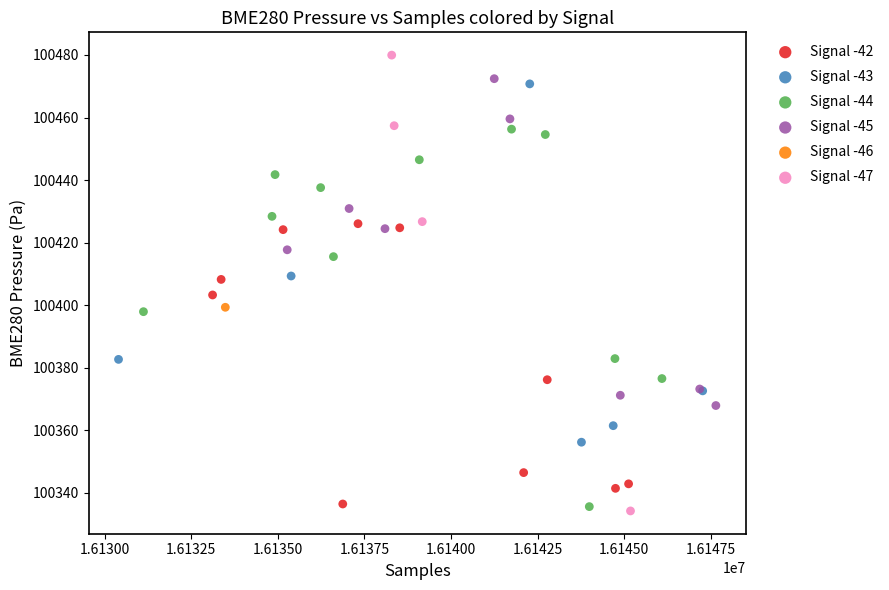

What are all the series names shown in the legend?

Signal -42, Signal -43, Signal -44, Signal -45, Signal -46, Signal -47